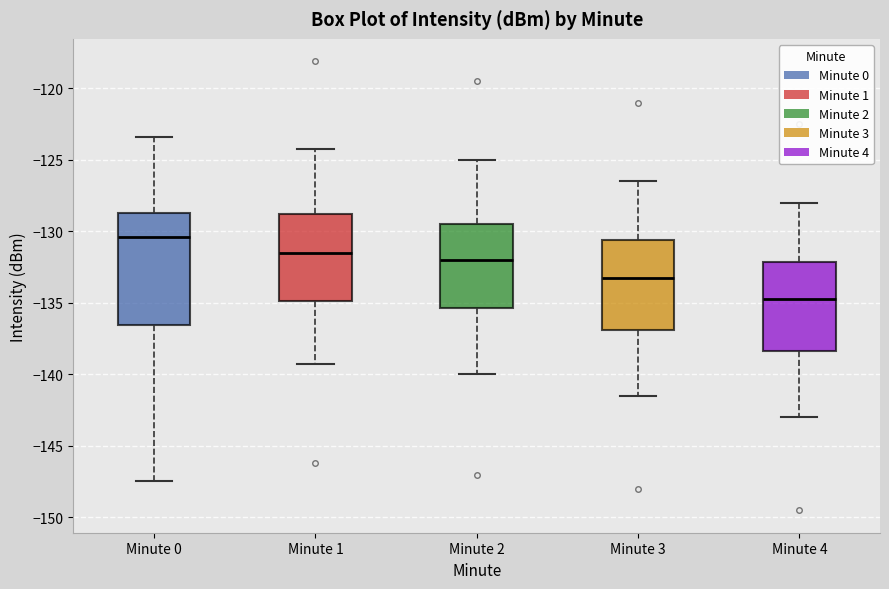

Which box has the highest median line?

Minute 0